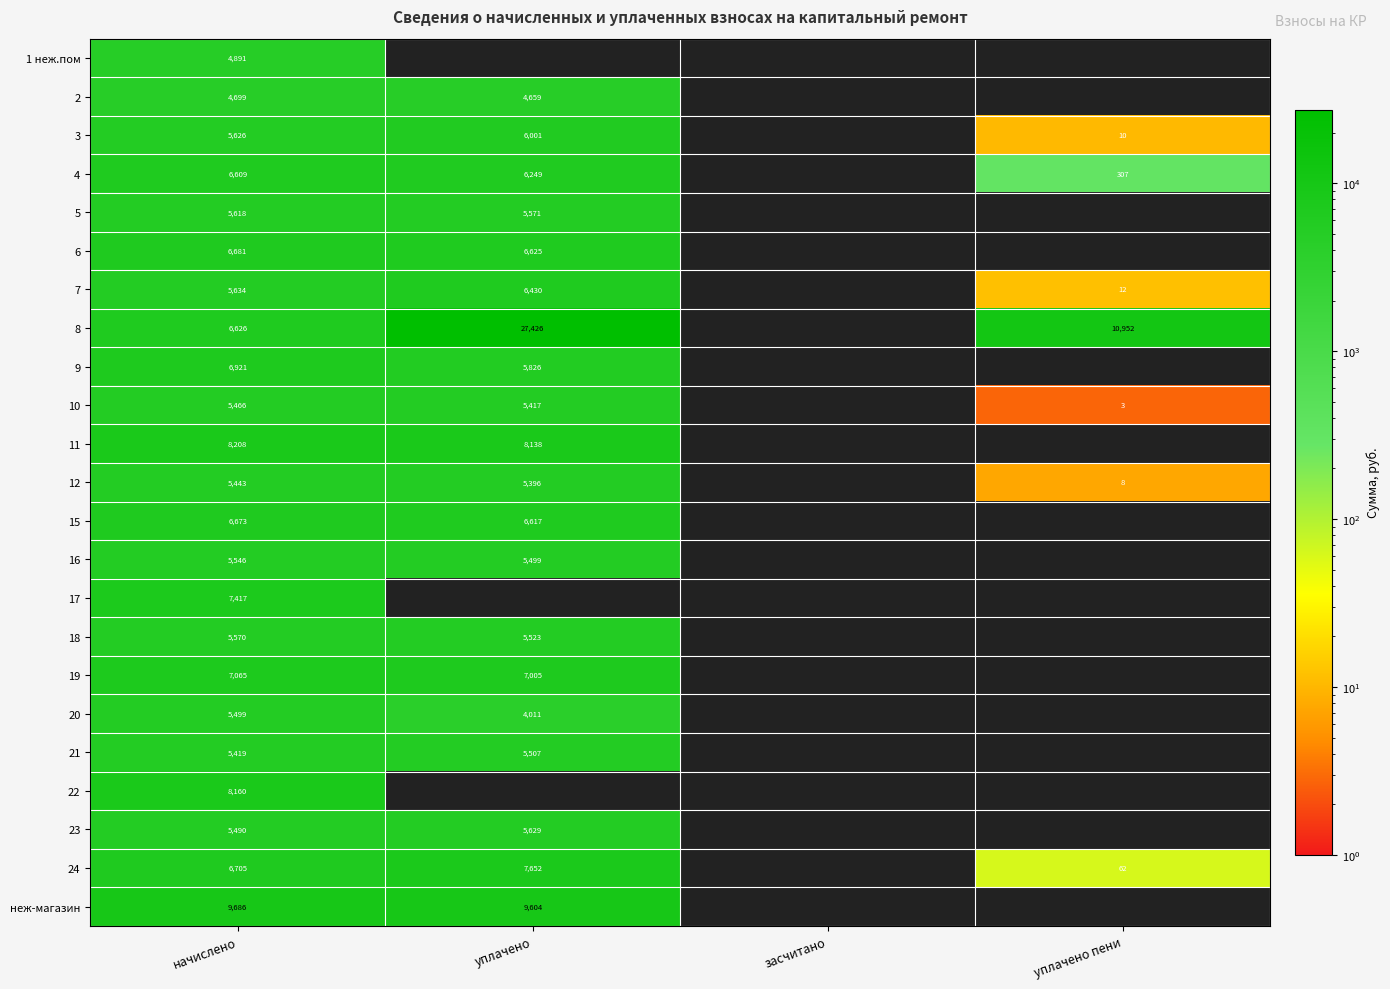

What is the total value across all series at начислено?

145652